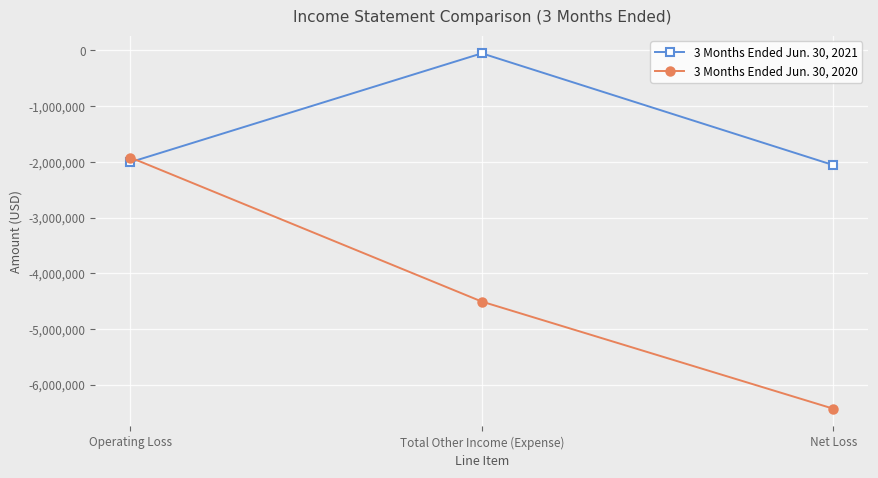

Which series has the widest spread of values?

3 Months Ended Jun. 30, 2020